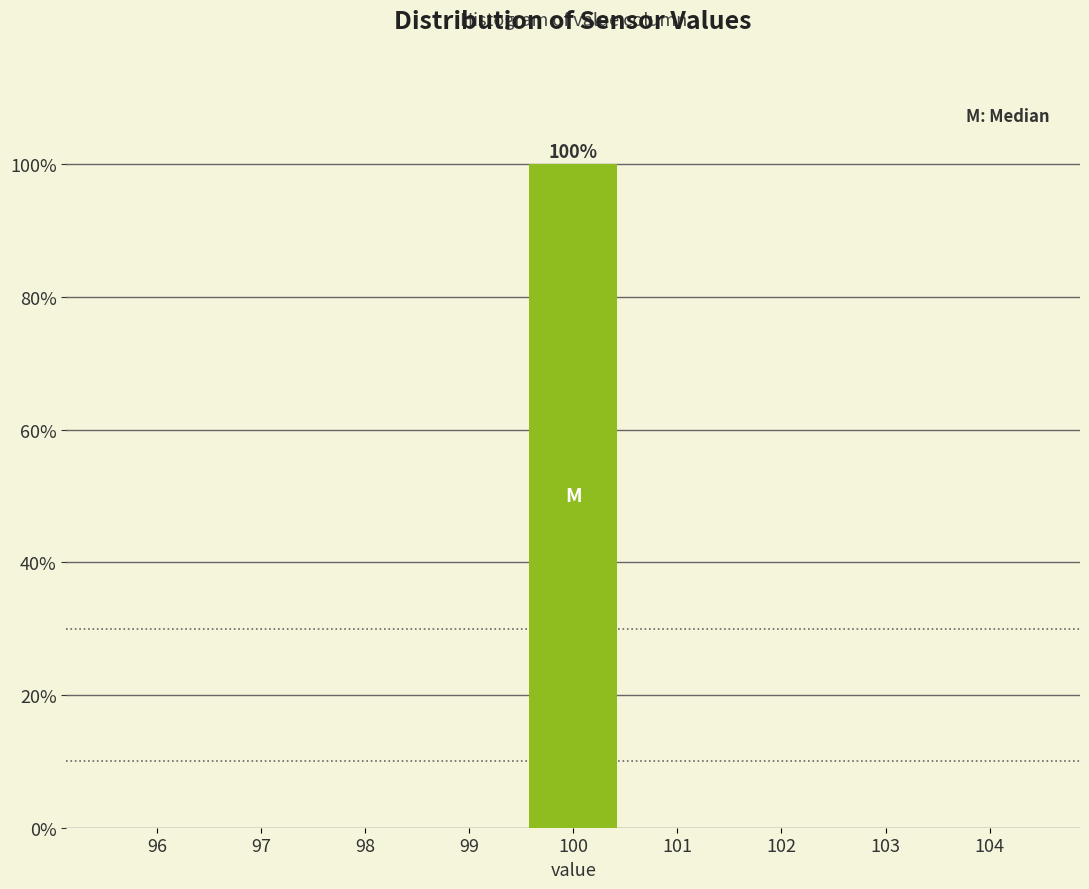

Over which range of the x-axis is the bar tallest?

99.5 to 100.5